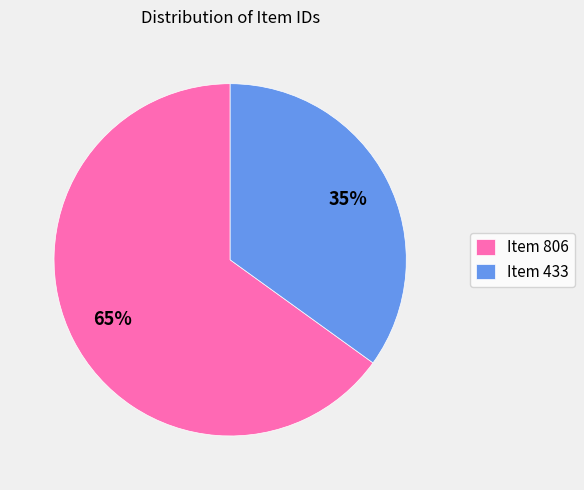

Which has a higher value, Item 806 or Item 433?

Item 806